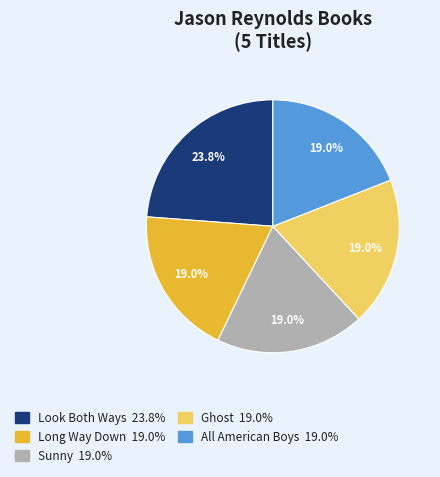

How many slices are in this pie chart?

5